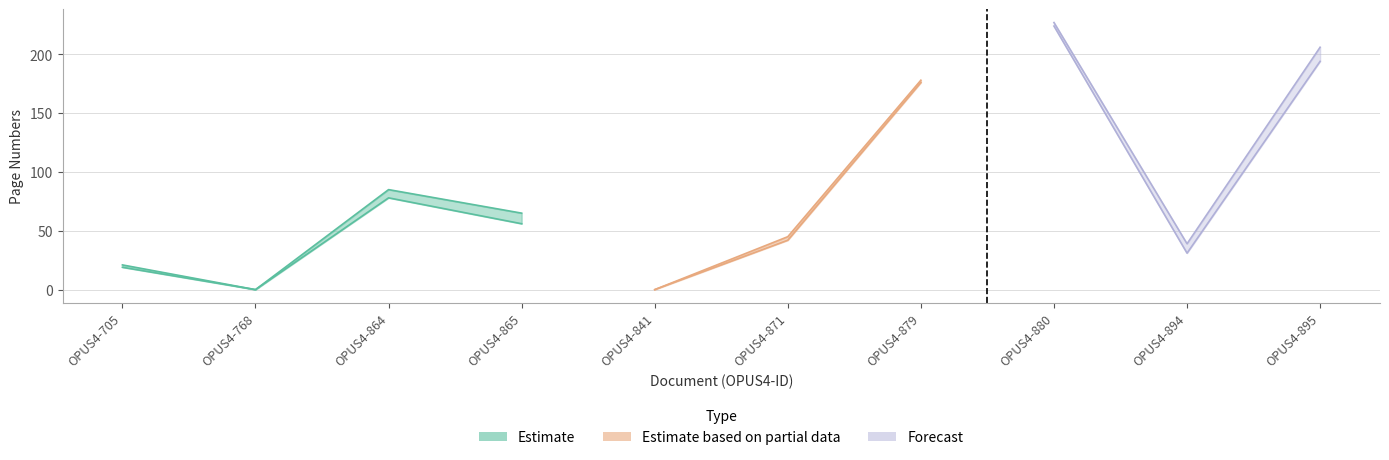

What is the label of the 9th point from the left?

OPUS4-894